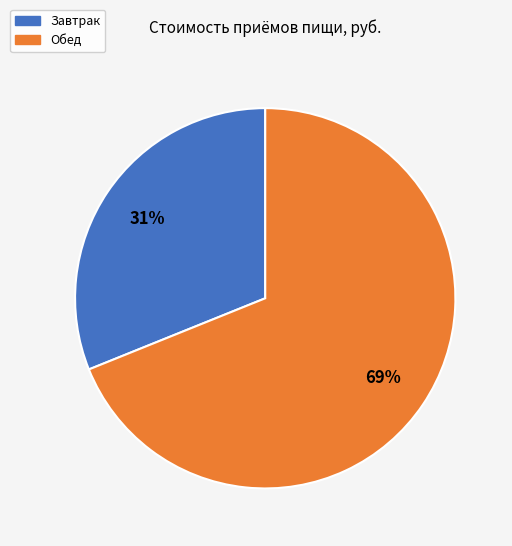

What is the largest slice in the pie chart?

Обед